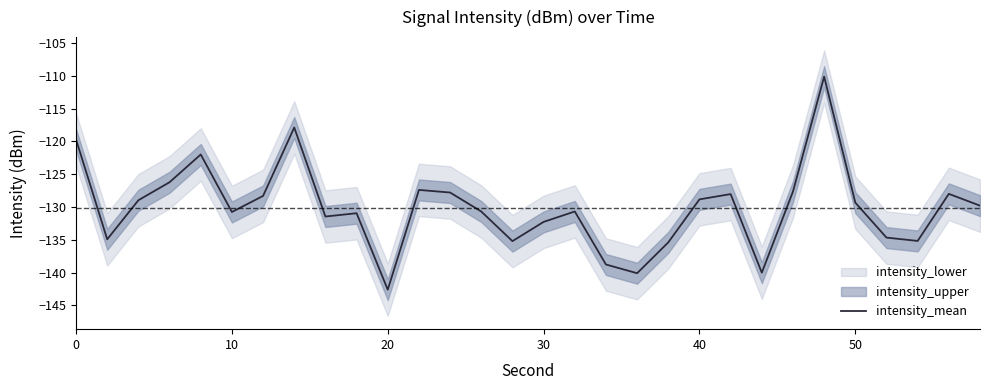

How many points are lower than both their immediate neighbors (excluding endpoints)?

8